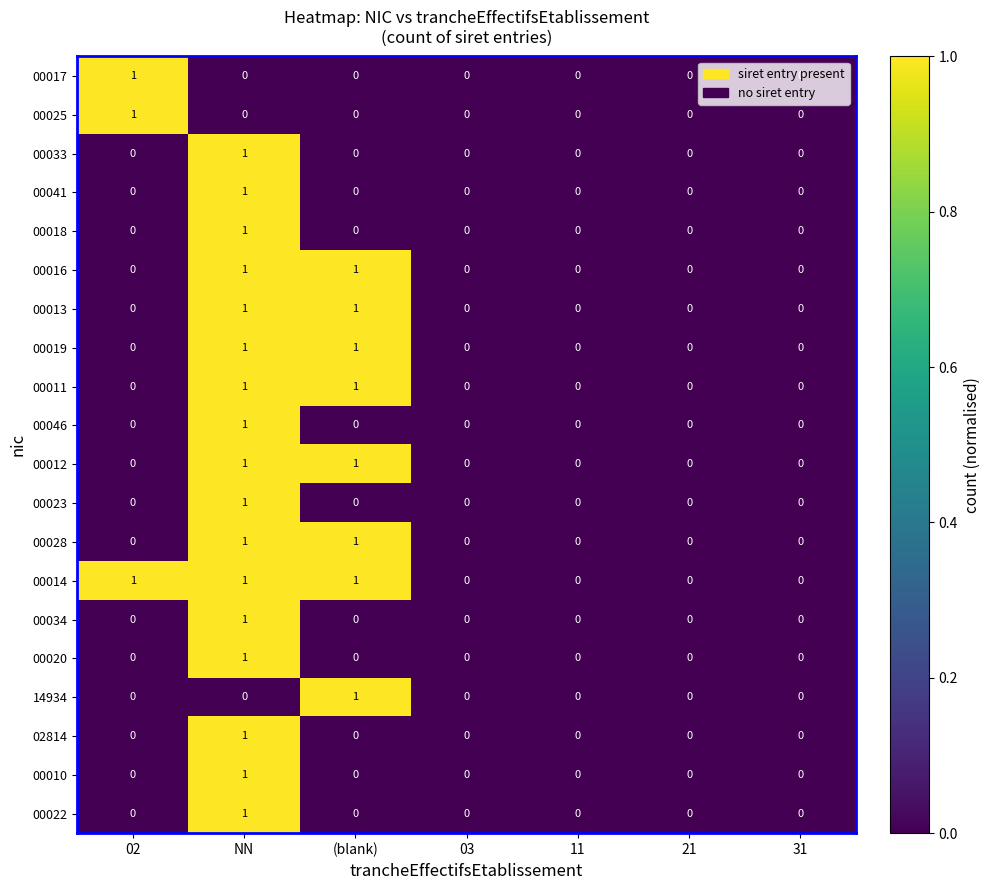

Count the 00011 values in the range 0 to 1.

7